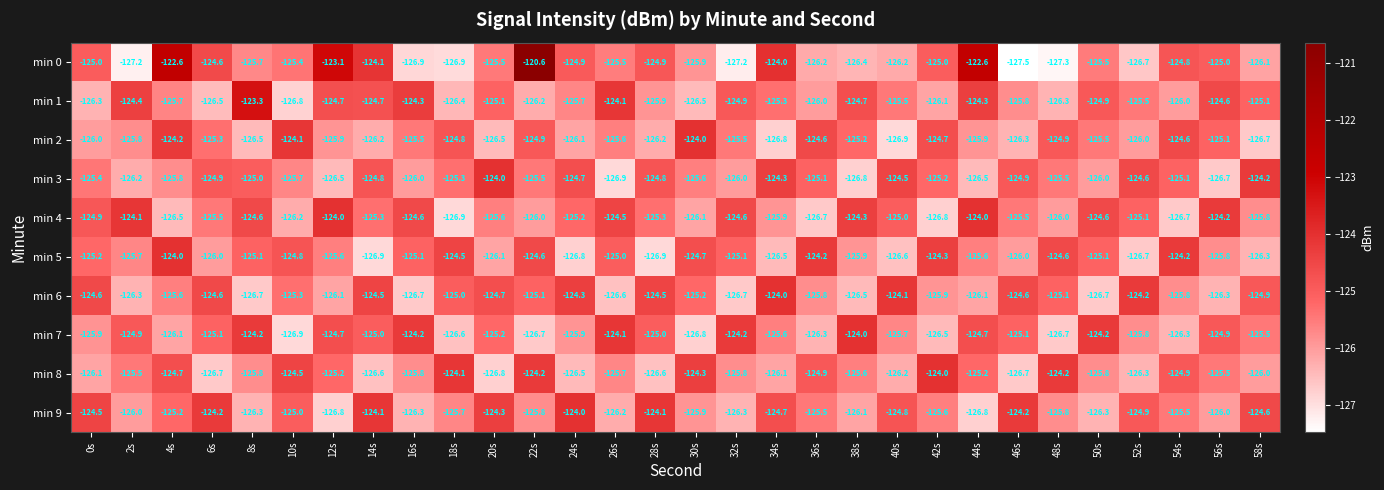

What is the total value across all series at 18s?

-1256.2